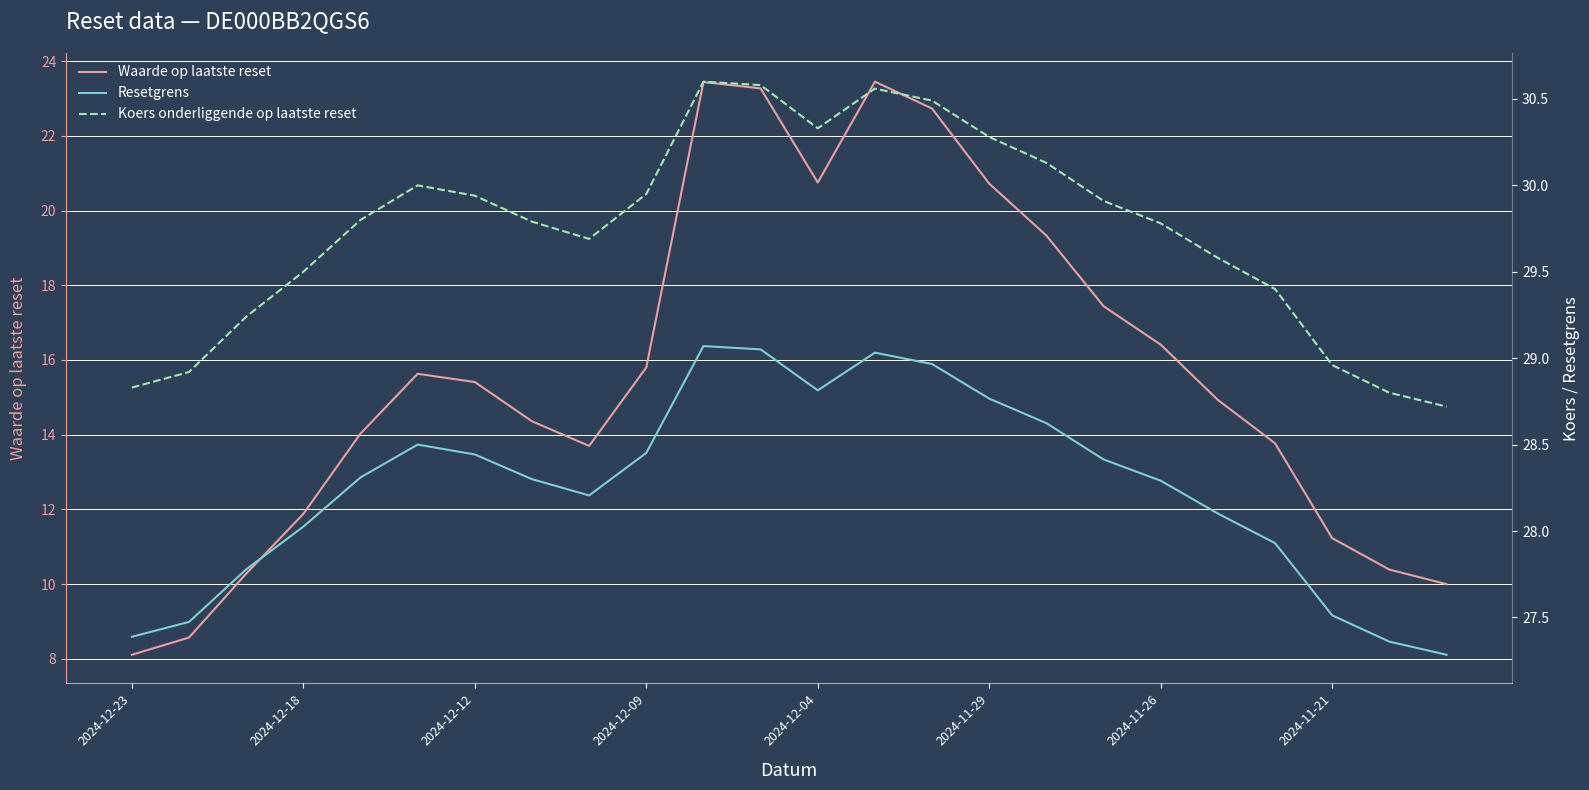

True or false: Waarde op laatste reset has a value of 15.4 at 2024-12-12.

True